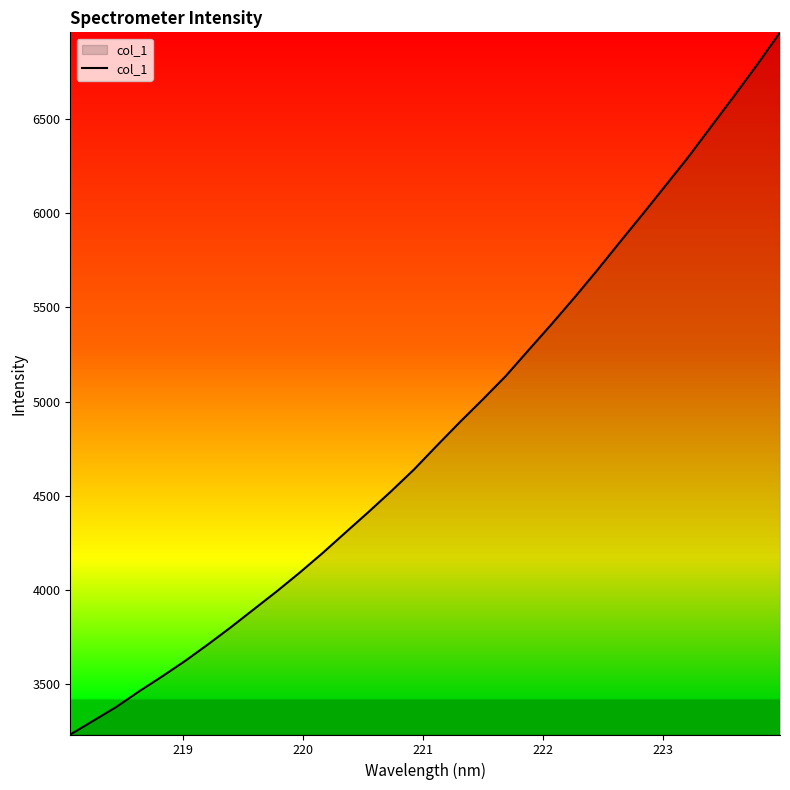

What is the minimum value shown in the chart?

3234.5